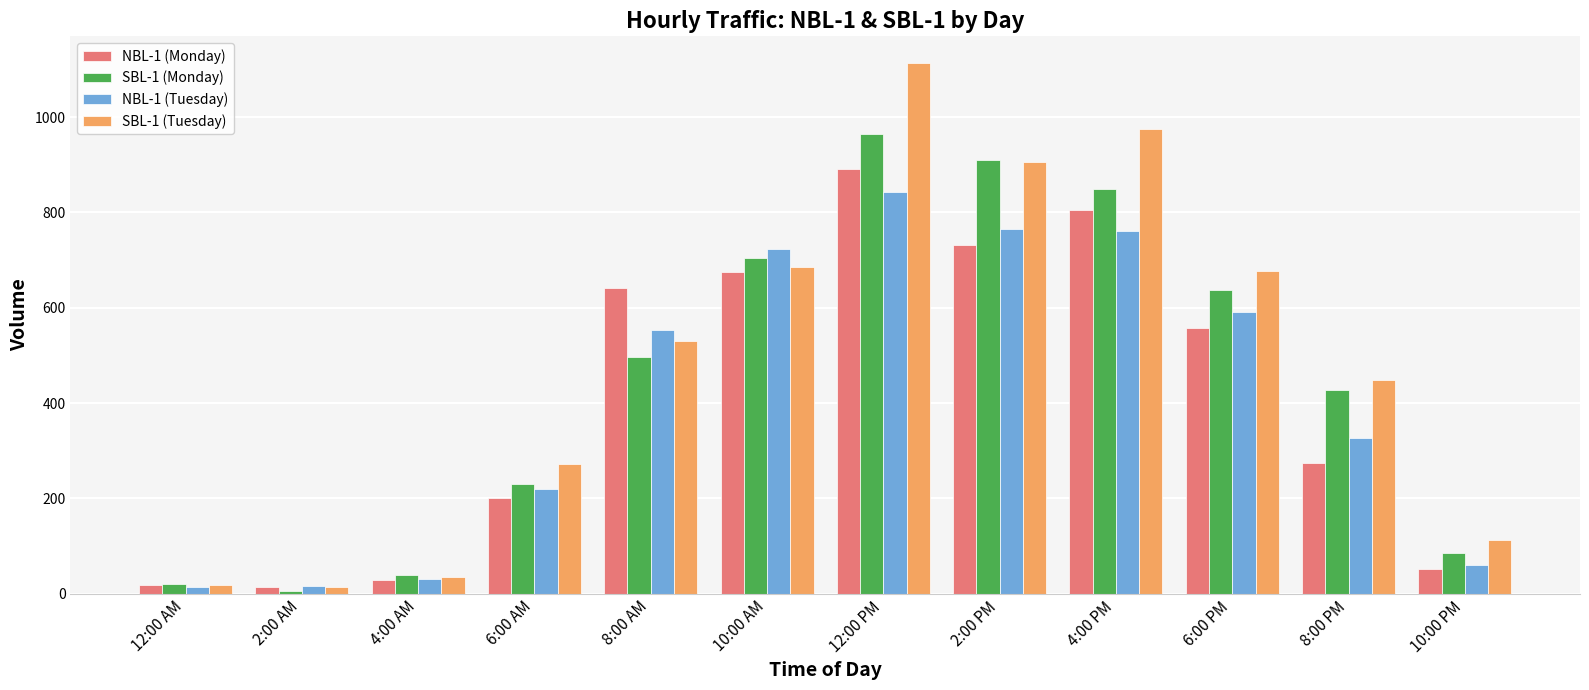

Read the NBL-1 (Tuesday) value at 12:00 PM.

842